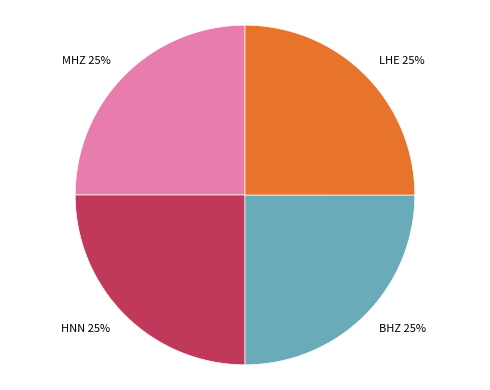

Is there a majority slice in this chart?

No